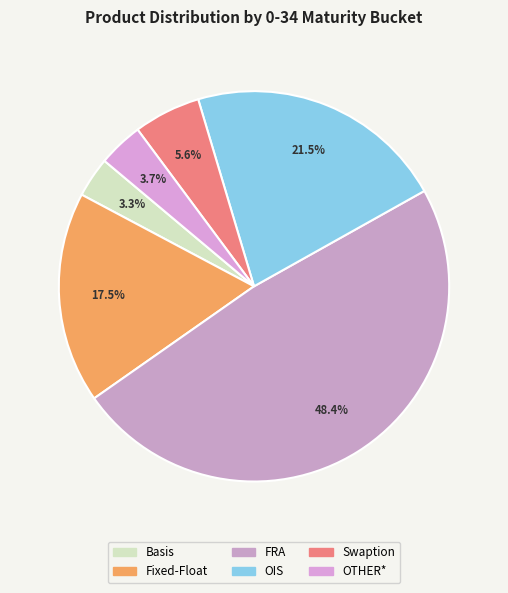

Does OIS account for over 50% of the chart?

No